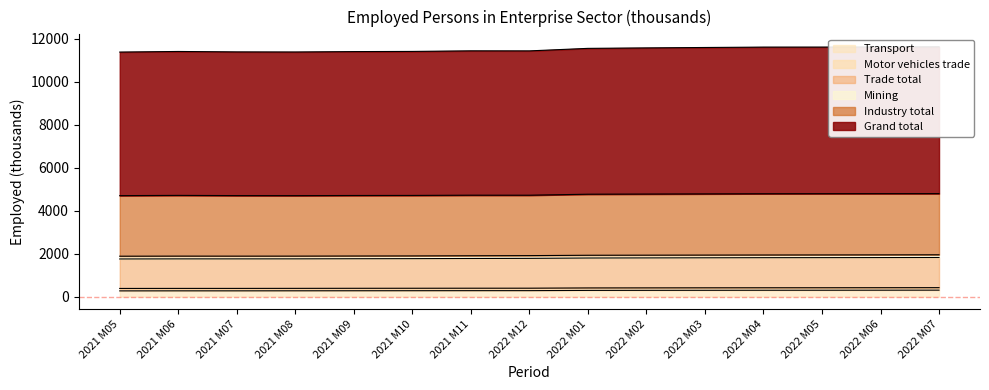

What is the difference between the maximum and second lowest values in the Trade total series?

63